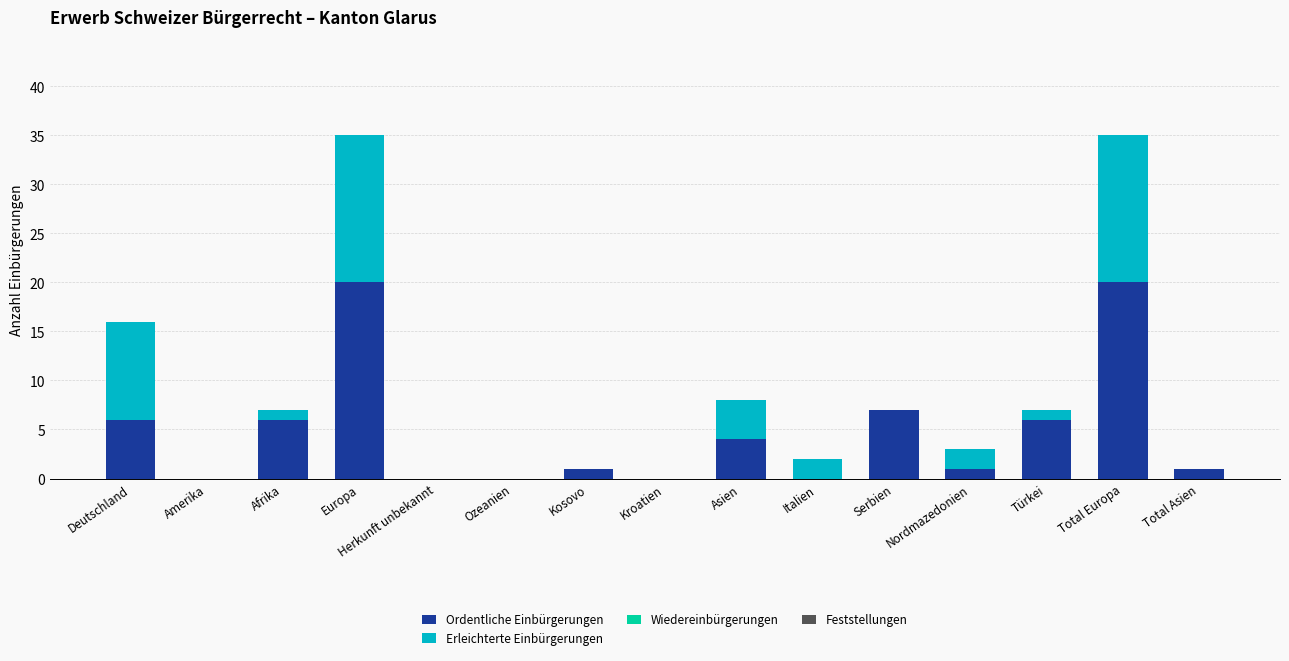

Are the bars horizontal?

No